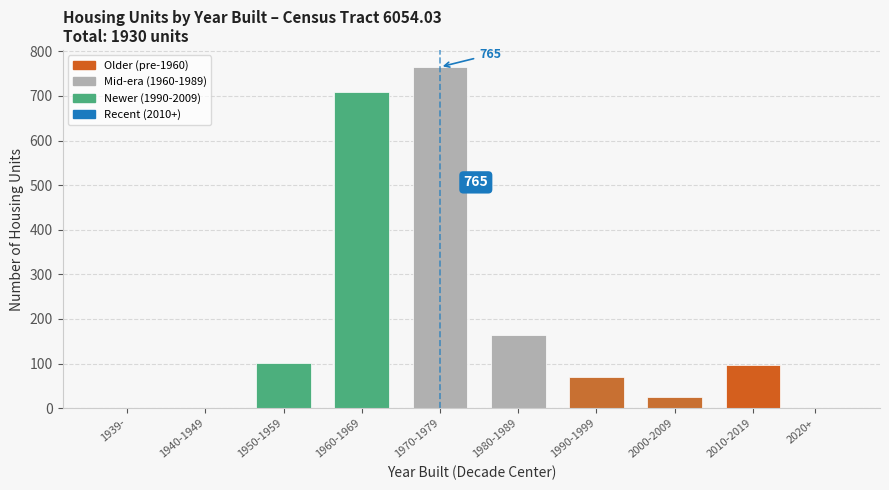

Reading left to right, list all the values displayed in this chart.

1939-=0	1940-1949=0	1950-1959=101	1960-1969=709	1970-1979=765	1980-1989=165	1990-1999=70	2000-2009=24	2010-2019=96	2020+=0